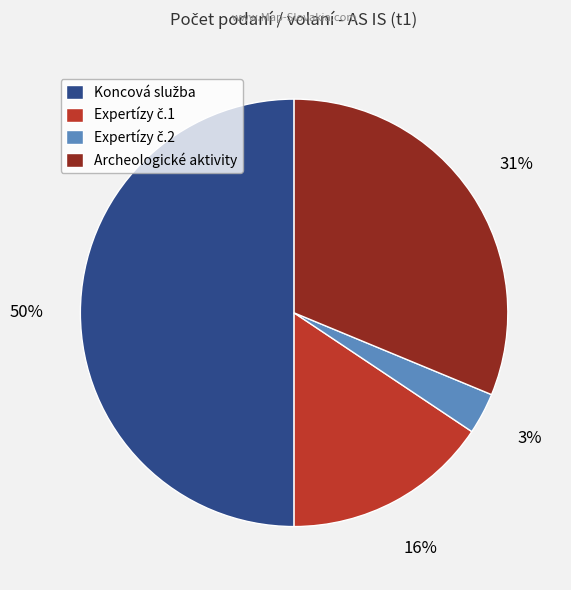

Is it true that Archeologické aktivity is 31% of the pie?

True